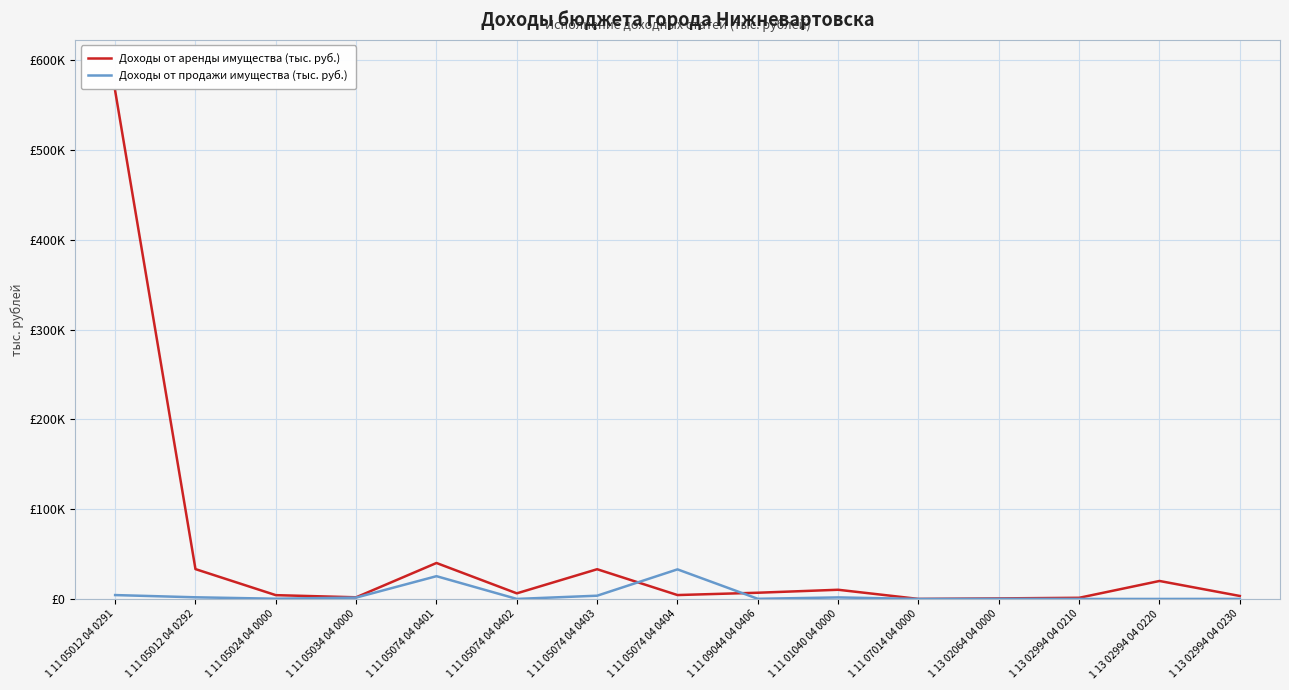

Rank the categories by Доходы от продажи имущества (тыс. руб.) value from highest to lowest.

1 11 05074 04 0404, 1 11 05074 04 0401, 1 11 05012 04 0291, 1 11 05074 04 0403, 1 11 05012 04 0292, 1 11 01040 04 0000, 1 11 05034 04 0000, 1 11 05024 04 0000, 1 11 09044 04 0406, 1 13 02064 04 0000, 1 13 02994 04 0230, 1 11 05074 04 0402, 1 13 02994 04 0210, 1 13 02994 04 0220, 1 11 07014 04 0000